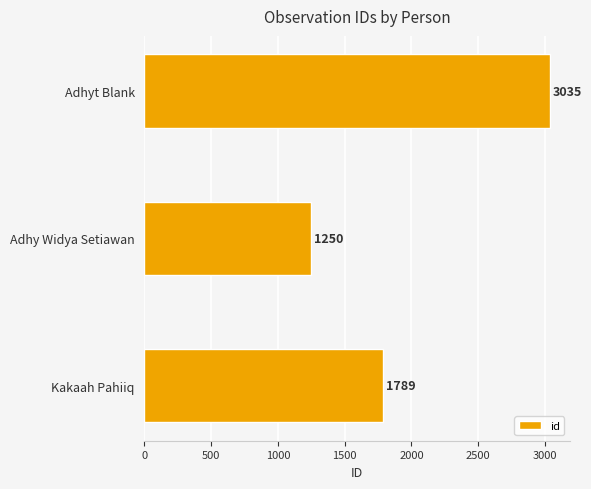

Where is the data nearest to the value 2142?

Kakaah Pahiiq